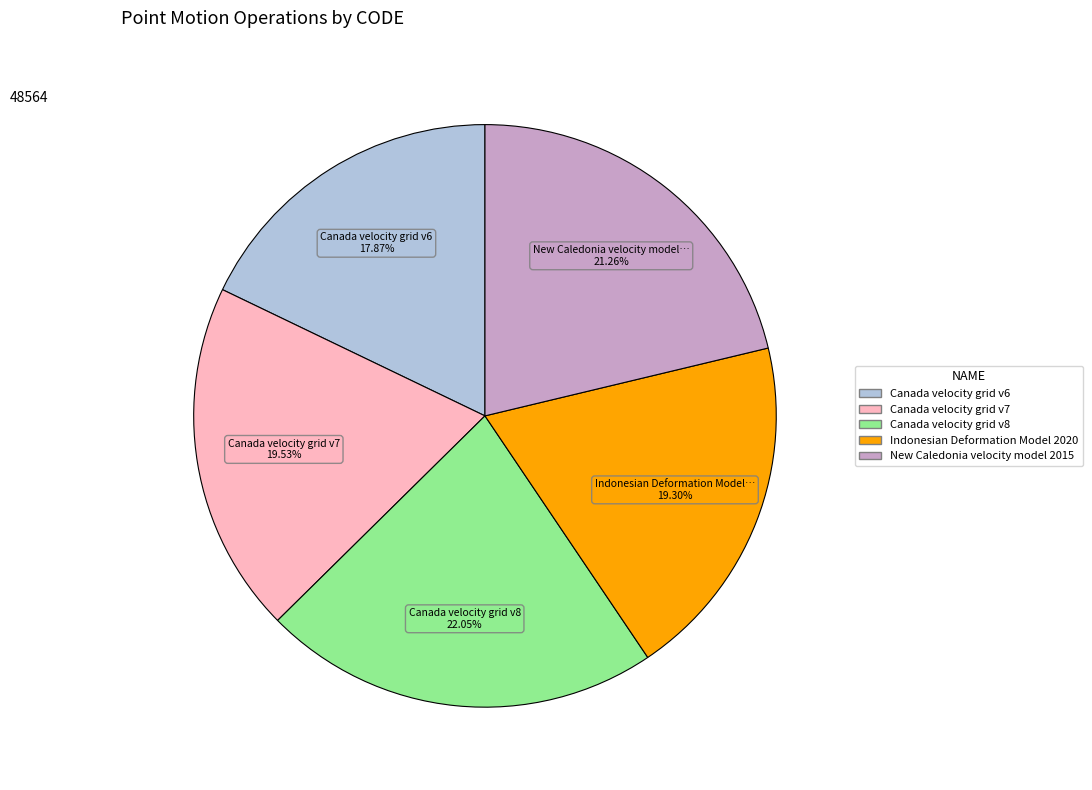

To the nearest percent, what percentage of the pie is Canada velocity grid v7?

20%